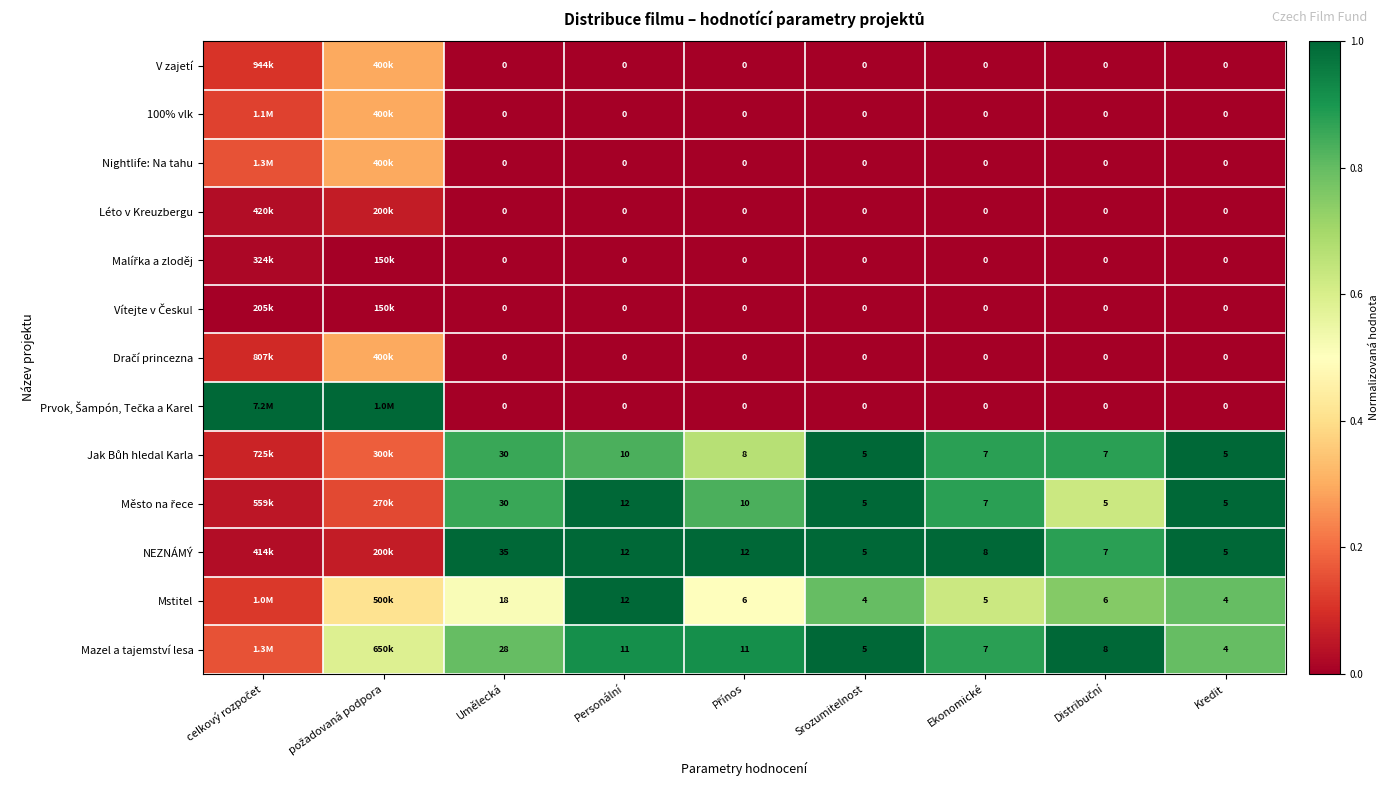

The Nightlife: Na tahu series shows 0.0 at Personální. True or false?

True